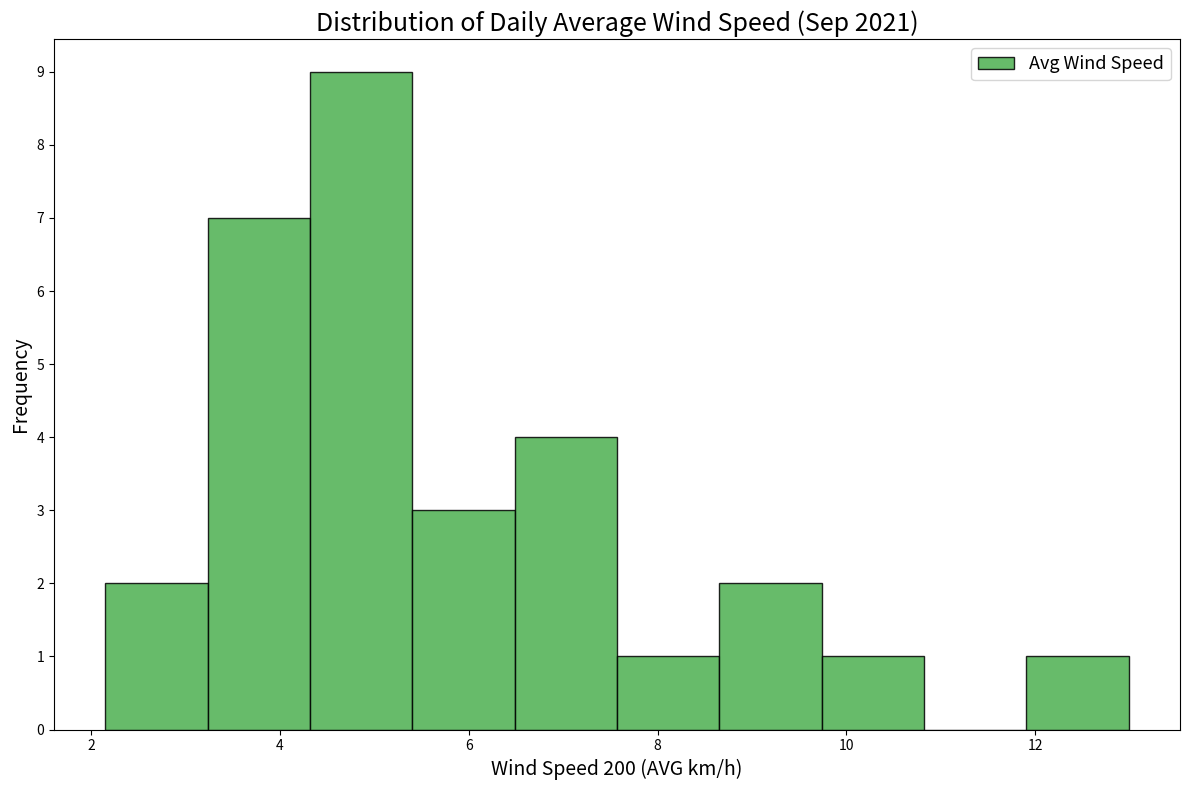

How tall is the bar that spans 3.2 to 4.4 on the x-axis? Neither the bar edges nor the heights are printed on the chart, so give them approximately, as read against the axes.

7